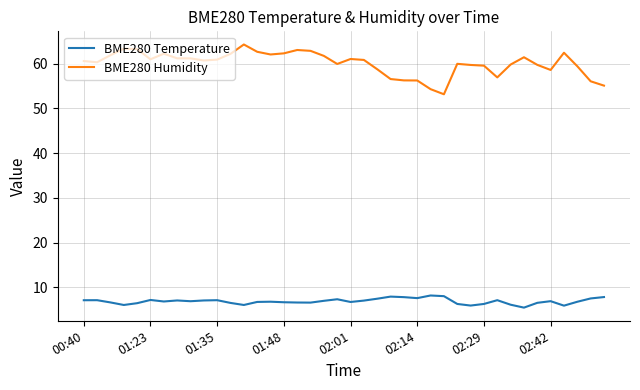

What is the lowest value of the BME280 Temperature series?

5.5